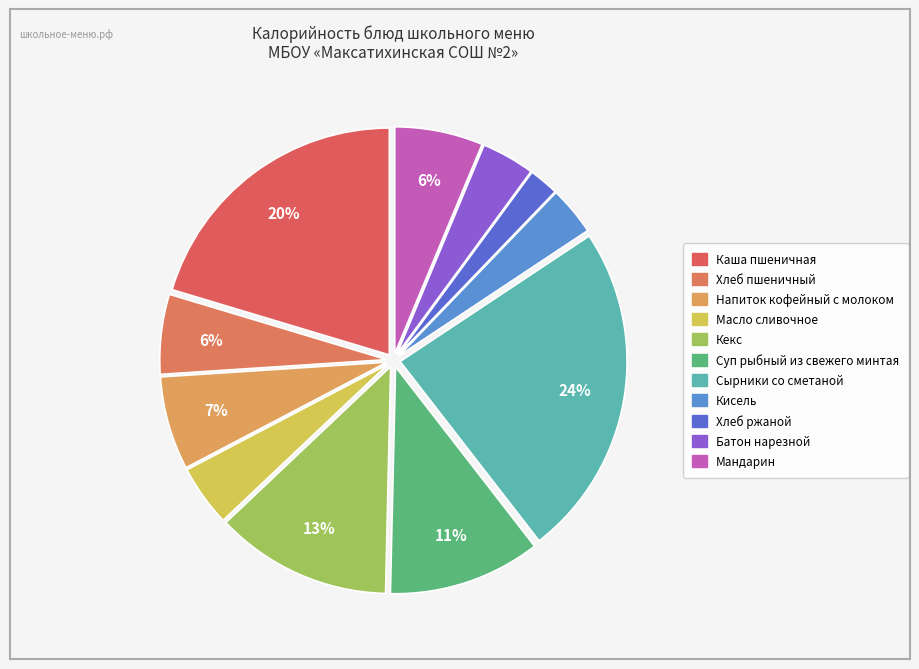

Do Сырники со сметаной and Хлеб пшеничный together represent more than half of the pie?

No